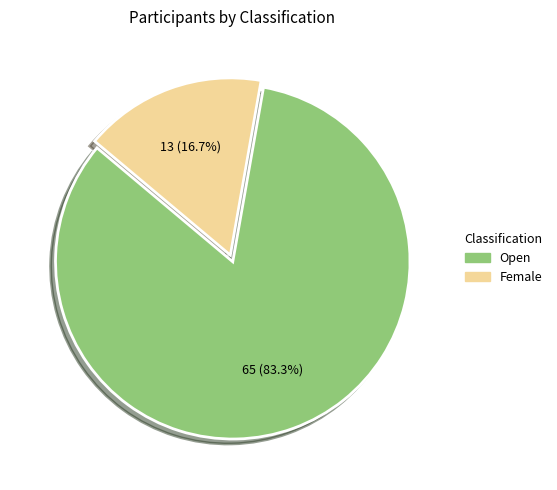

Rank the categories by value from lowest to highest.

Female, Open